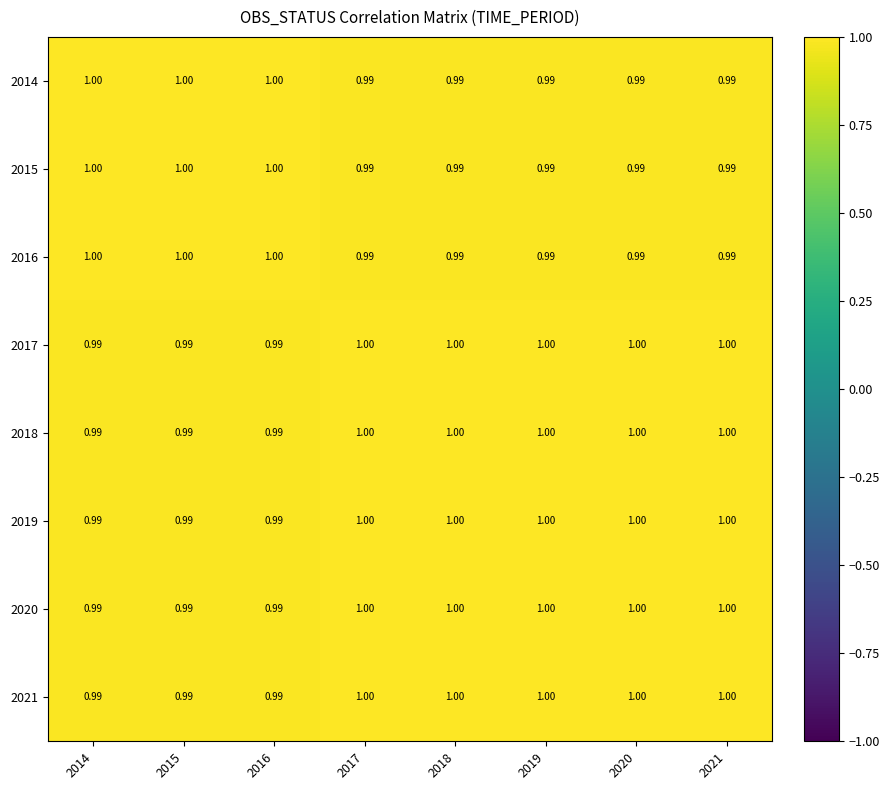

Is the value of 2019 at 2019 greater than the value of 2015 at 2021?

Yes